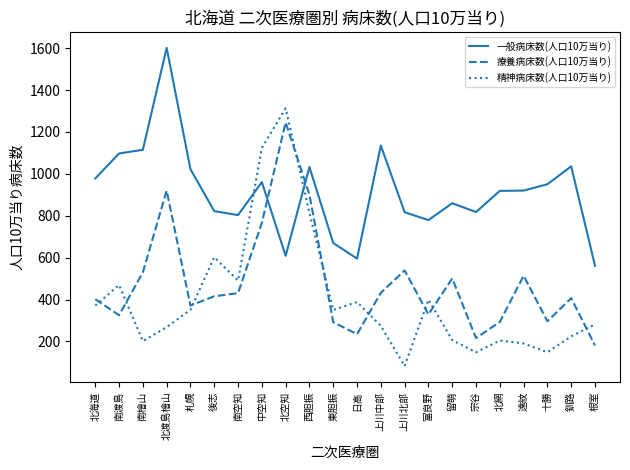

Which category has the lowest value across all series?

上川北部